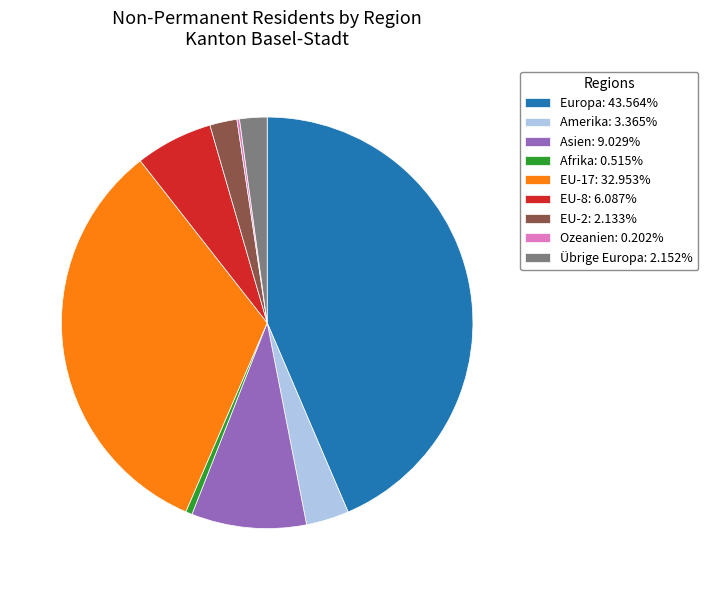

Does Amerika represent more than half of the total?

No